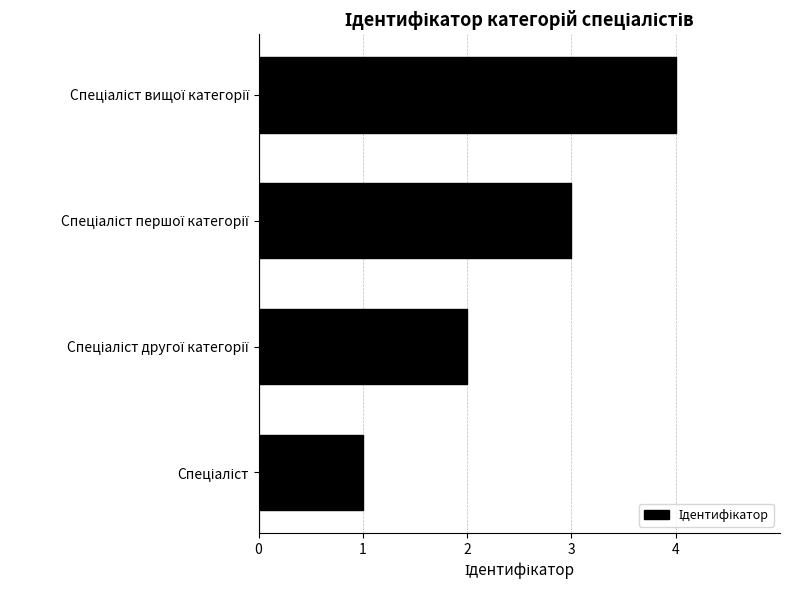

Count the values in the range 2 to 4.

3